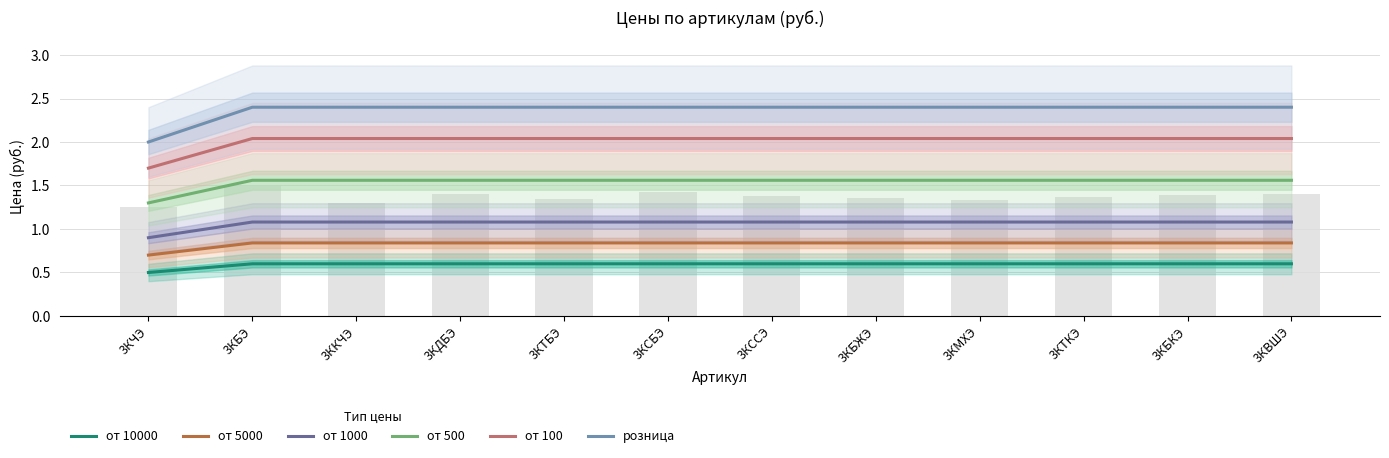

At which label does от 500 reach its peak?

3КБЭ